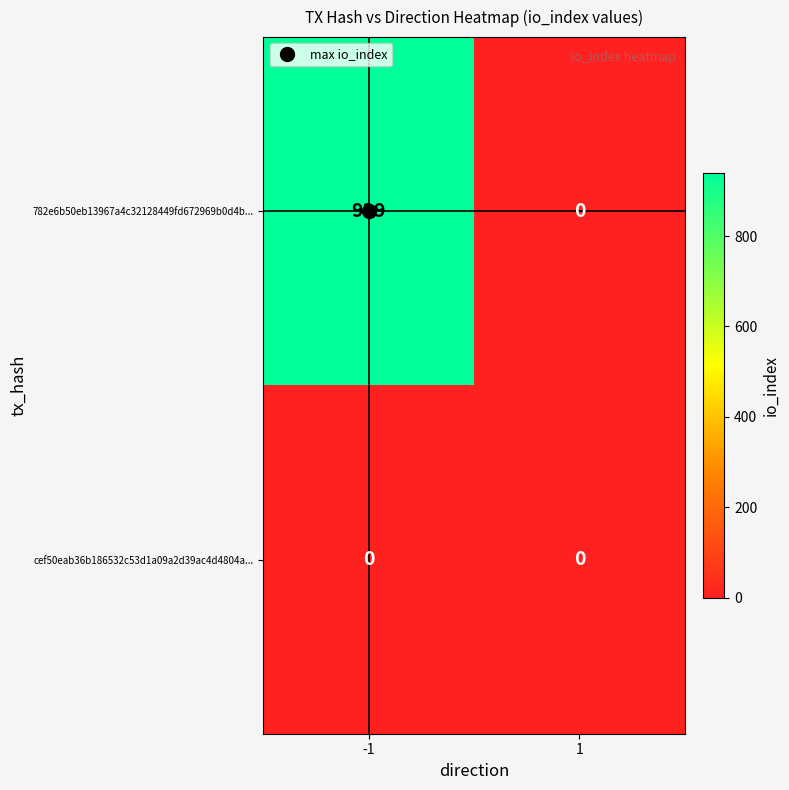

True or false: 782e6b50eb13967a4c32128449fd672969b0d4b... has a value of 0 at 1.

True